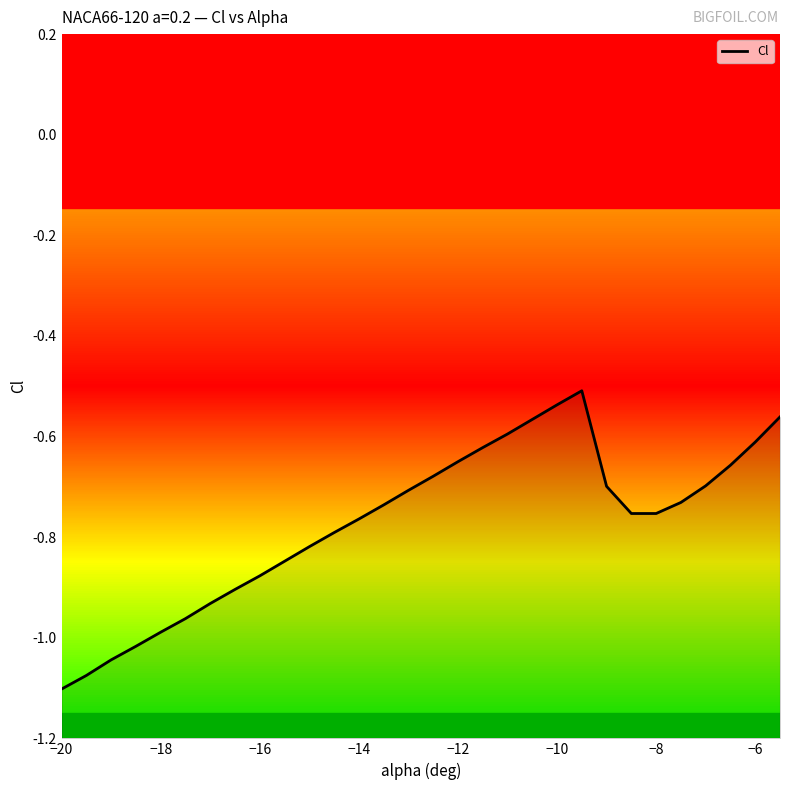

How many interior local peaks (higher than both neighbors) does the data have?

1